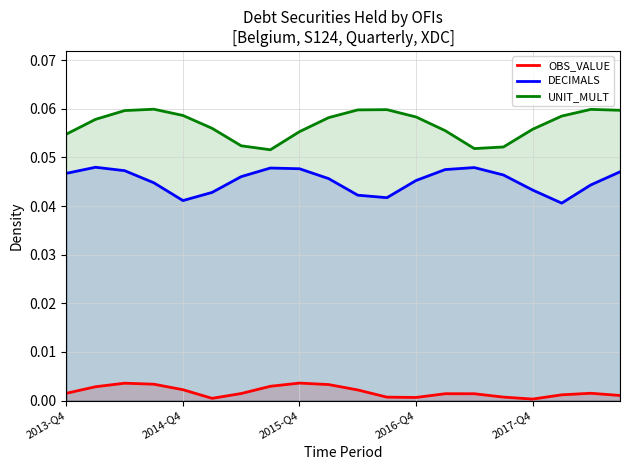

Which series has the largest total across all categories?

UNIT_MULT